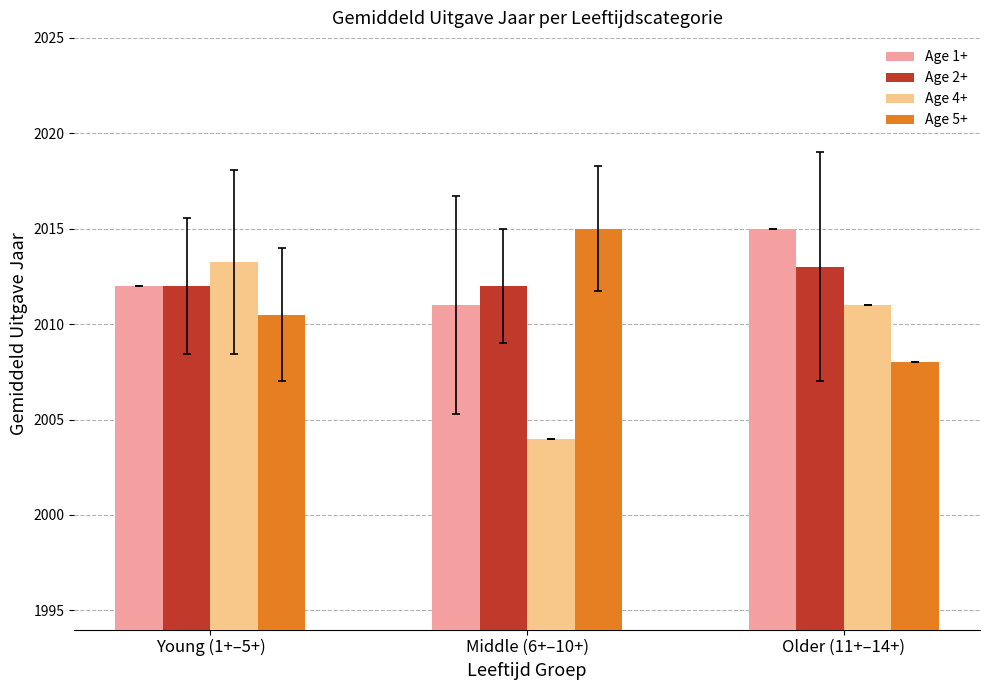

What are all the series names shown in the legend?

Age 1+, Age 2+, Age 4+, Age 5+